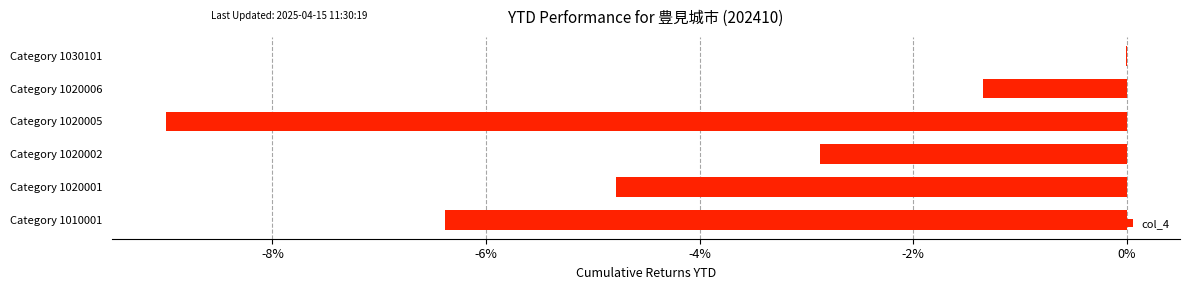

True or false: the data shows -2.9 at Category 1020002.

True